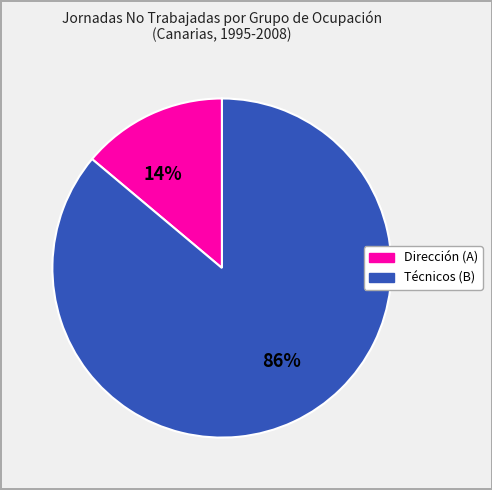

To the nearest percent, what is the average slice percentage?

50%